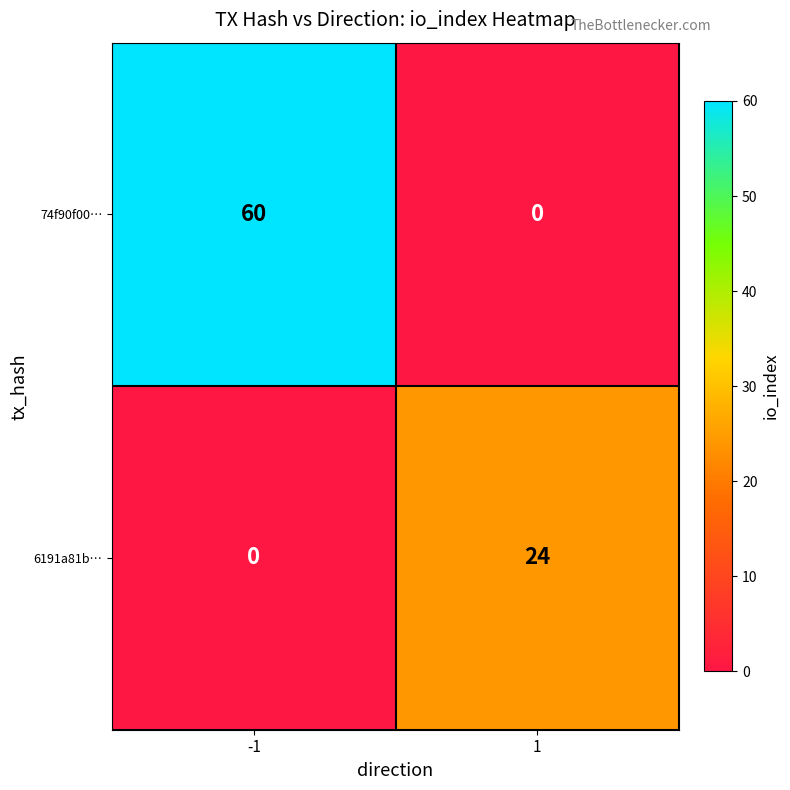

Is it true that 6191a81b… equals 36 at 1?

False